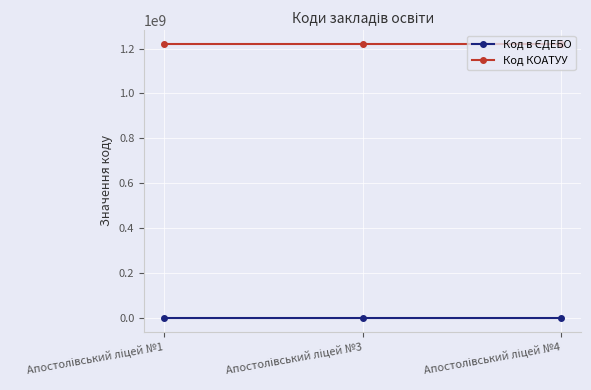

What is the maximum value shown in the chart?

1220310100